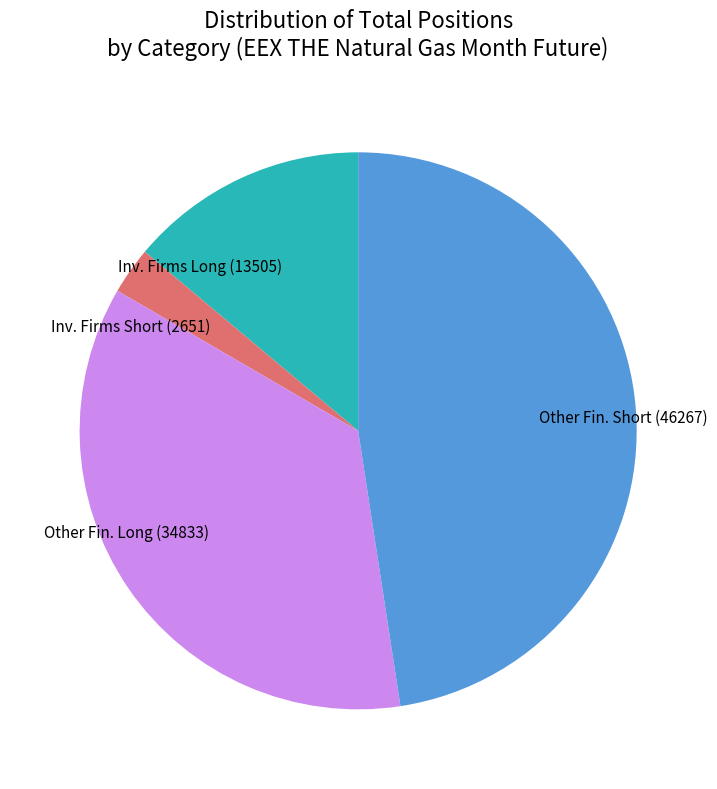

Combined, do Other Fin. Long (34833) and Other Fin. Short (46267) account for over 50%?

Yes